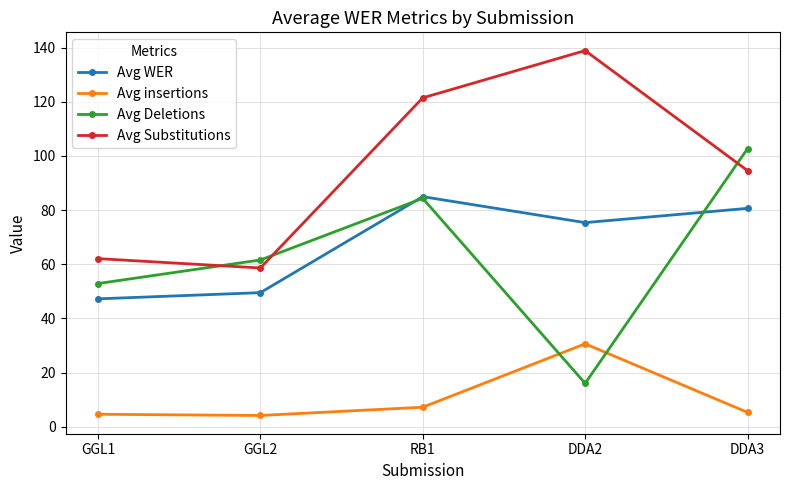

At GGL2, list the series in order from smallest to largest.

Avg insertions, Avg WER, Avg Substitutions, Avg Deletions